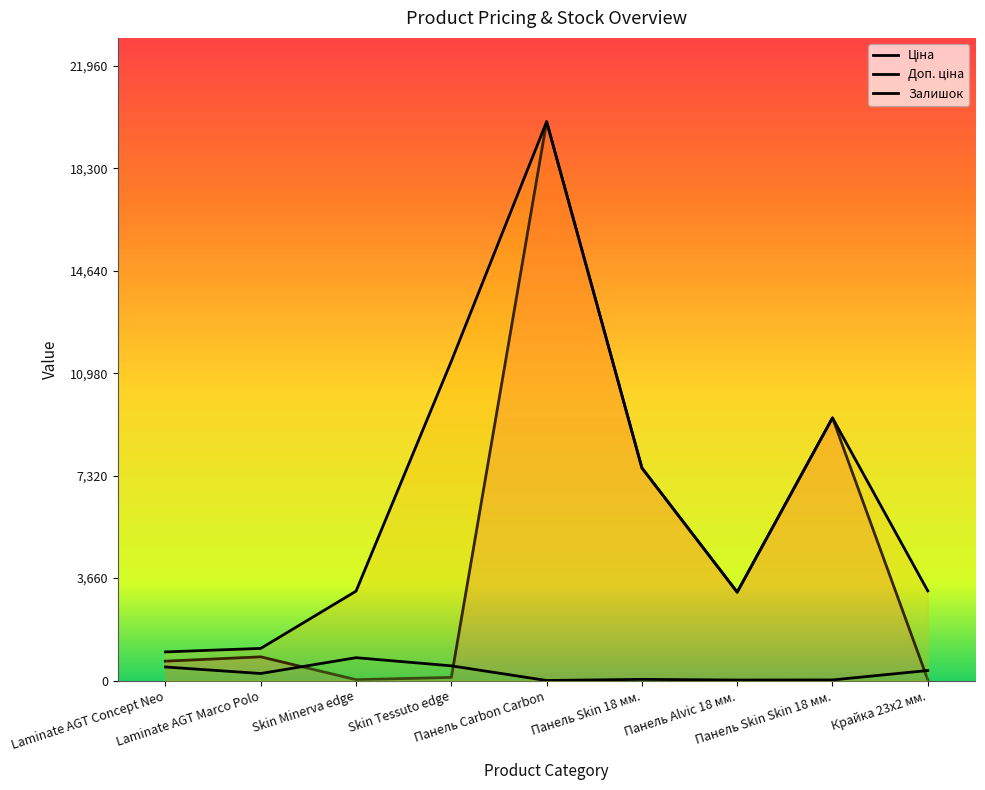

Reading left to right, what are all the values shown in this chart?

Ціна: Laminate AGT Concept Neo=693.7	Laminate AGT Marco Polo=848.4	Skin Minerva edge=31.9	Skin Tessuto edge=114.1	Панель Carbon Carbon=19964.2	Панель Skin 18 мм.=7596.5	Панель Alvic 18 мм.=3157.9	Панель Skin Skin 18 мм.=9384.0	Крайка 23x2 мм.=32.0
Доп. ціна: Laminate AGT Concept Neo=1024.6	Laminate AGT Marco Polo=1149.7	Skin Minerva edge=3195.0	Skin Tessuto edge=11410.0	Панель Carbon Carbon=19964.2	Панель Skin 18 мм.=7596.5	Панель Alvic 18 мм.=3158.0	Панель Skin Skin 18 мм.=9384.0	Крайка 23x2 мм.=3205.0
Залишок: Laminate AGT Concept Neo=485.0	Laminate AGT Marco Polo=253.0	Skin Minerva edge=818.0	Skin Tessuto edge=526.8	Панель Carbon Carbon=3.8	Панель Skin 18 мм.=44.0	Панель Alvic 18 мм.=19.5	Панель Skin Skin 18 мм.=23.3	Крайка 23x2 мм.=360.0